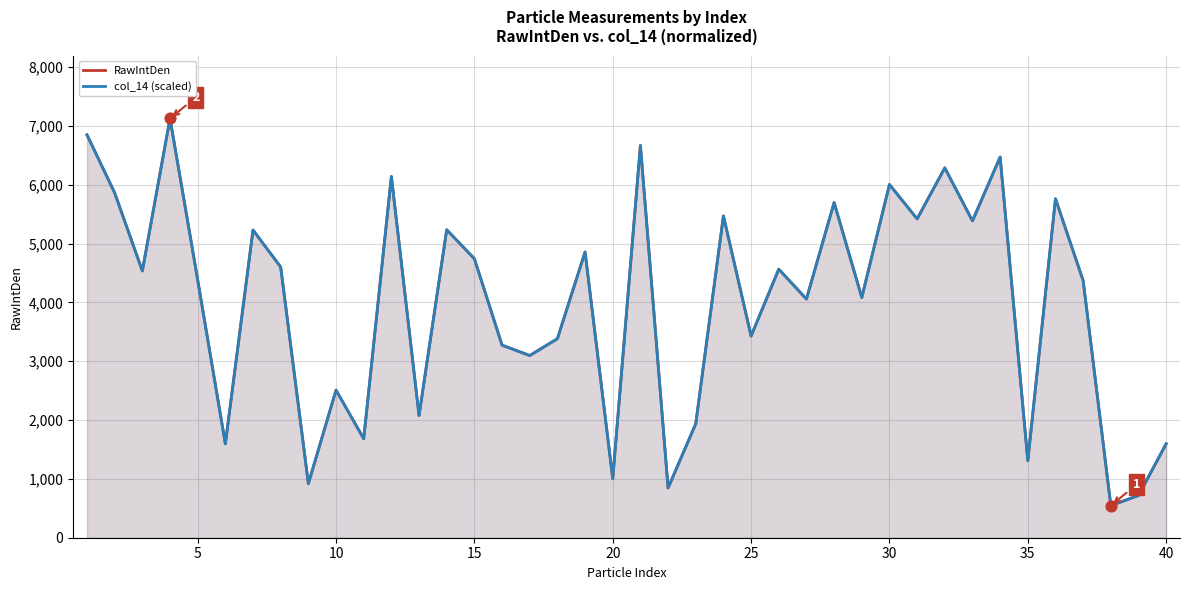

At how many categories does at least one series exceed 856?

37